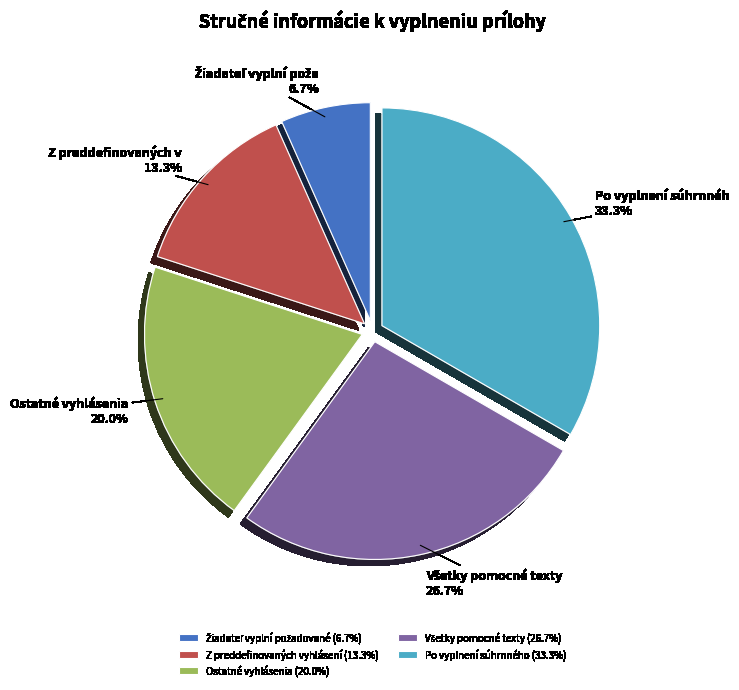

Is the sum of Ostatné vyhlásenia (20.0%) and Po vyplnení súhrnného (33.3%) greater than half?

Yes